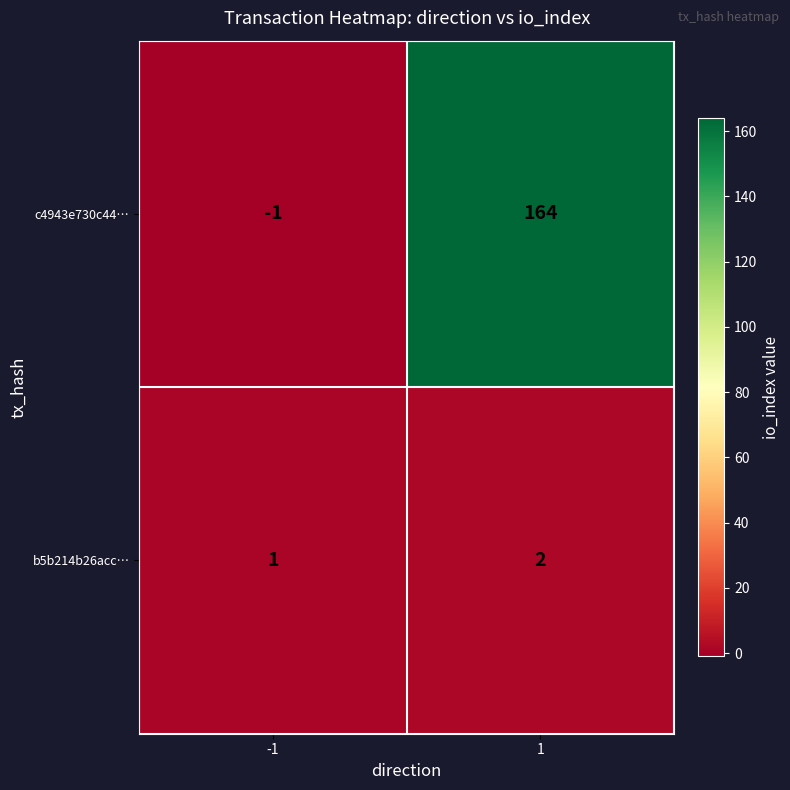

List the labels in order of c4943e730c44… value, largest first.

1, -1